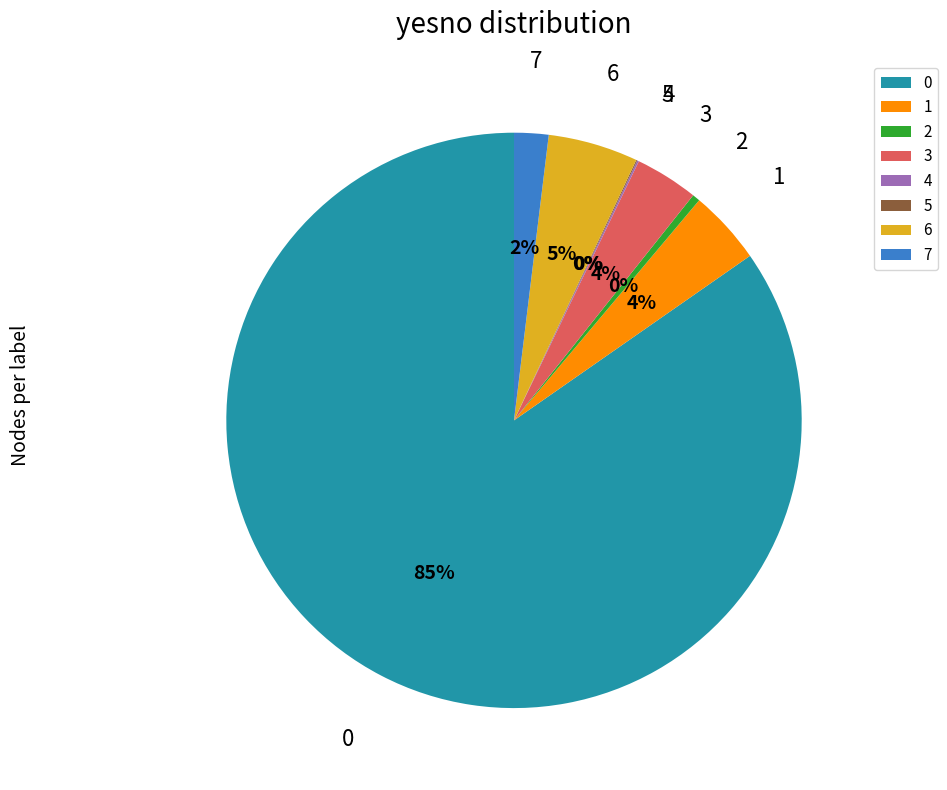

To the nearest percent, what is the average slice percentage?

12%